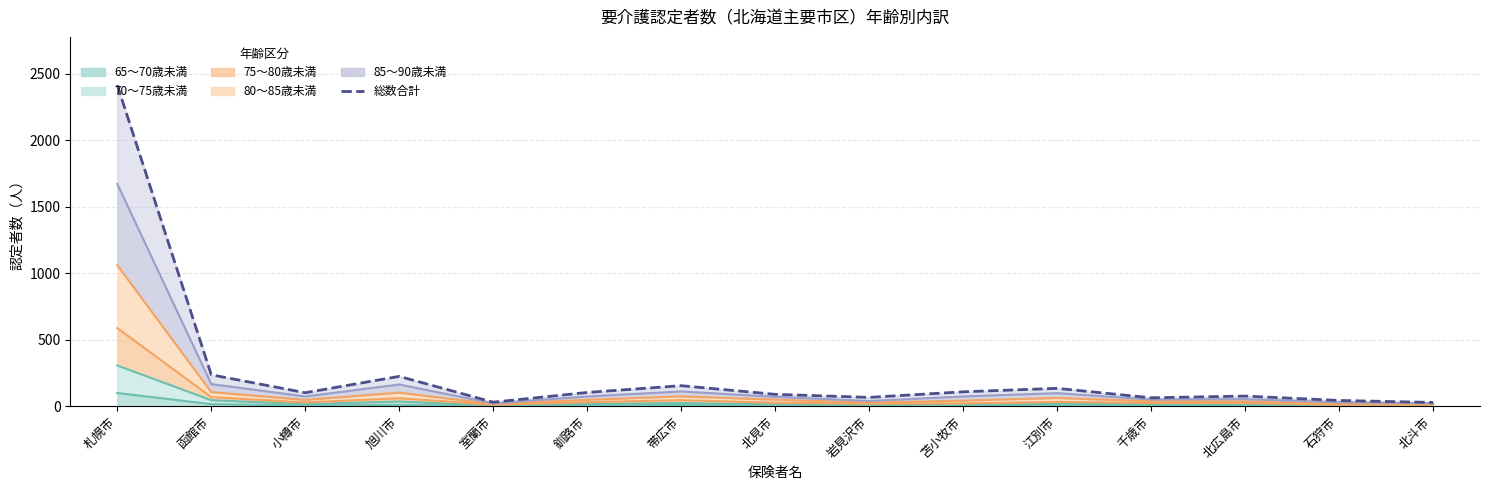

Approximately how many times larger is the value at 千歳市 compared to 旭川市?

0.3